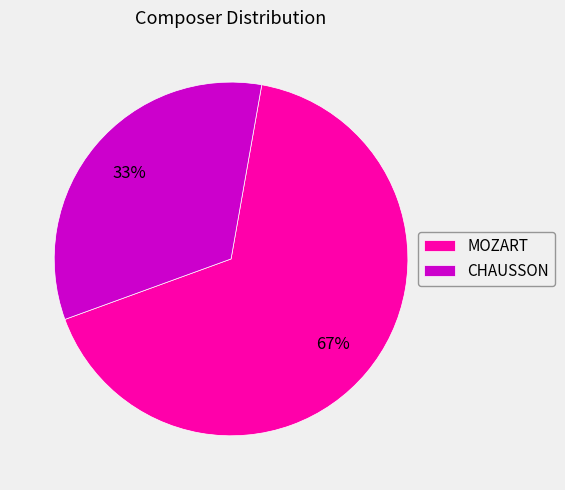

To the nearest percent, what is the combined percentage of CHAUSSON and MOZART?

100%